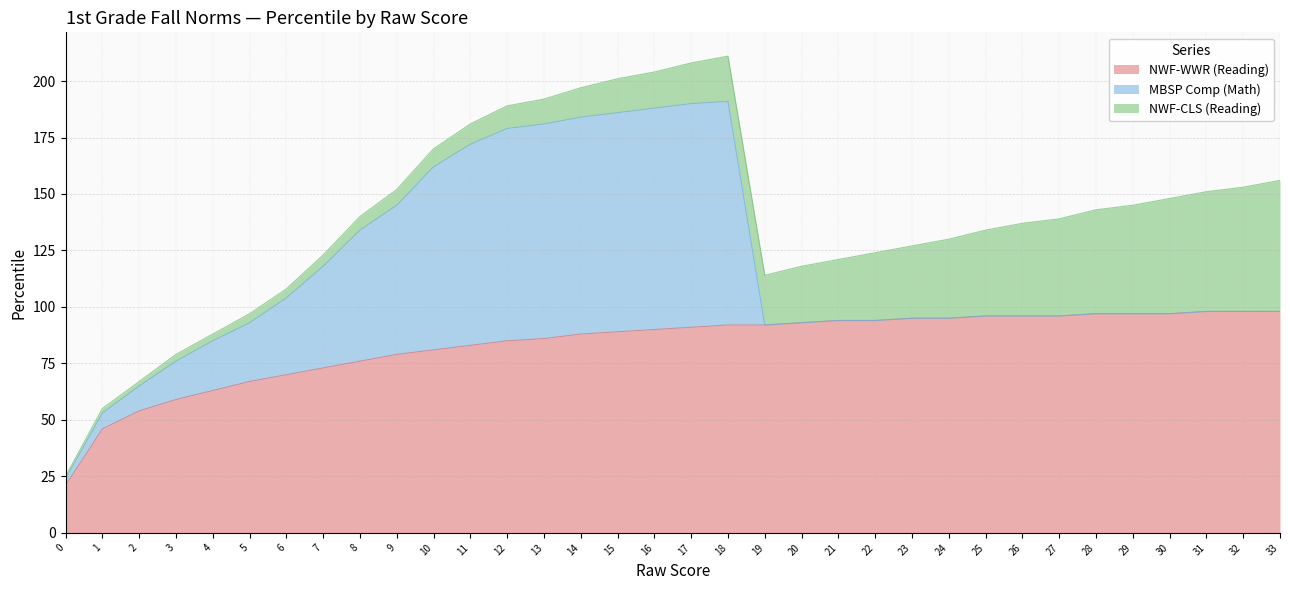

At which label is NWF-CLS (Reading) closest to 29?

22